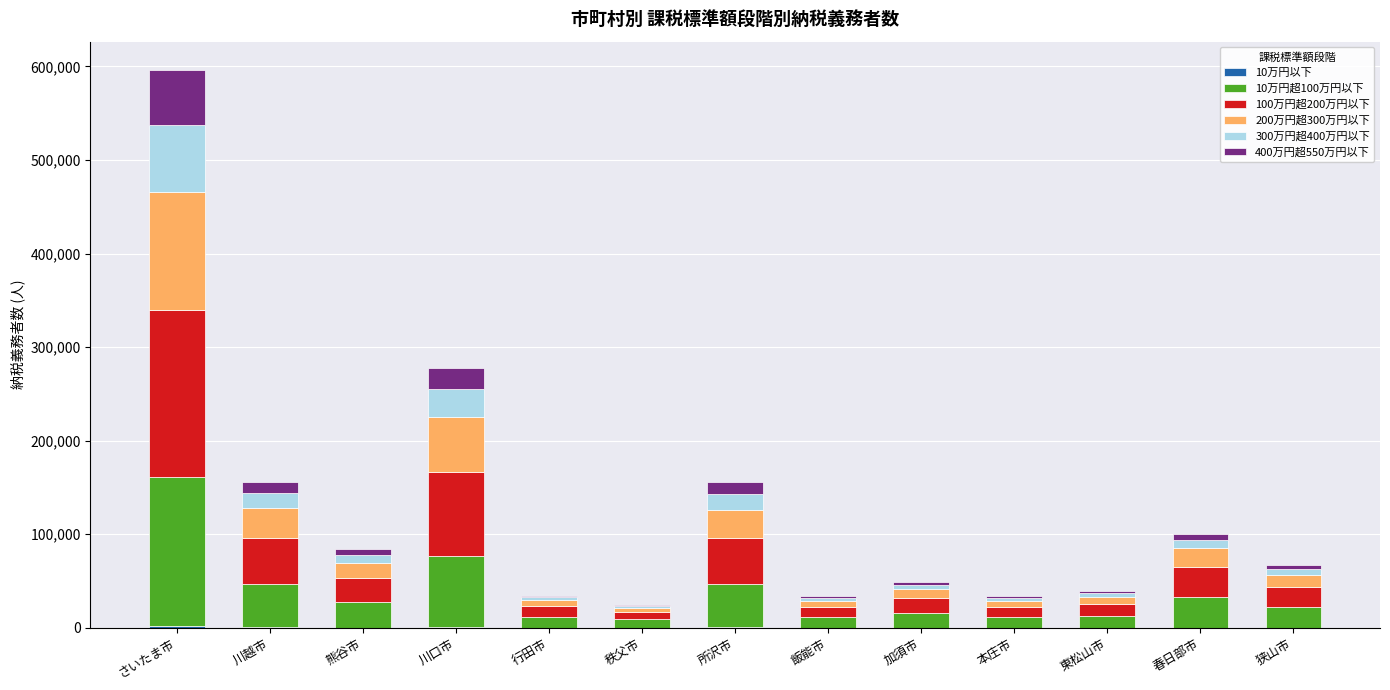

At which category is the sum across all series the highest?

さいたま市